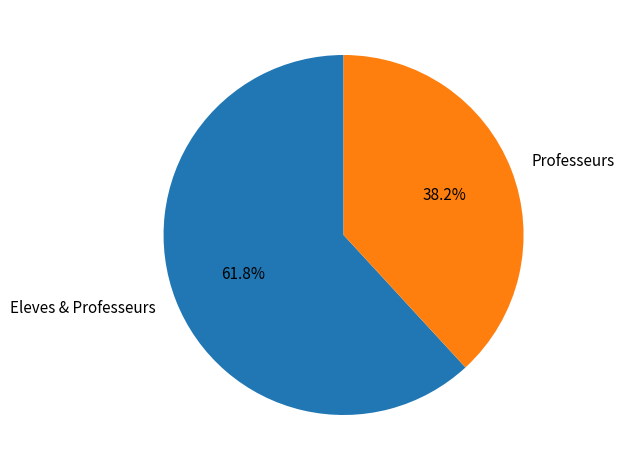

Count the number of slices in the pie.

2